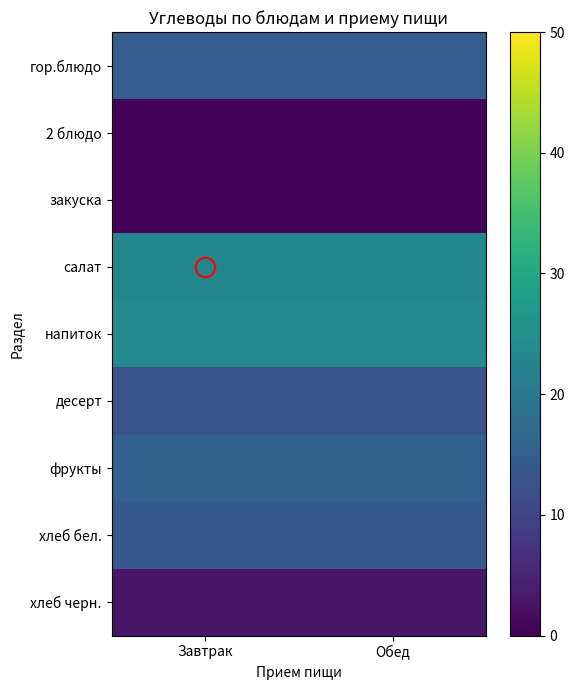

What is the total value across all series at Обед?

108.5